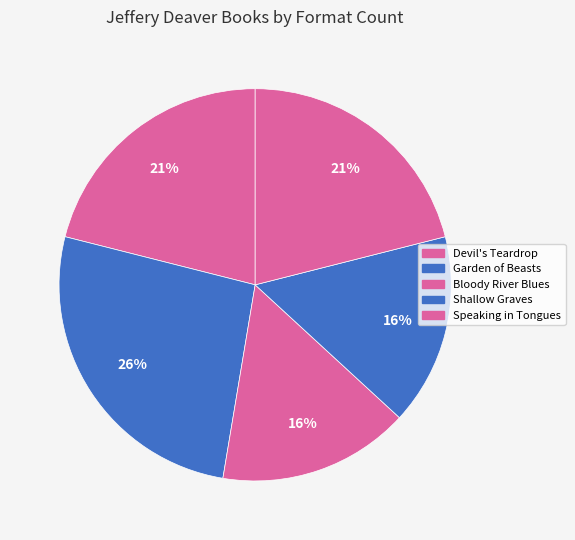

Count the number of slices in the pie.

5